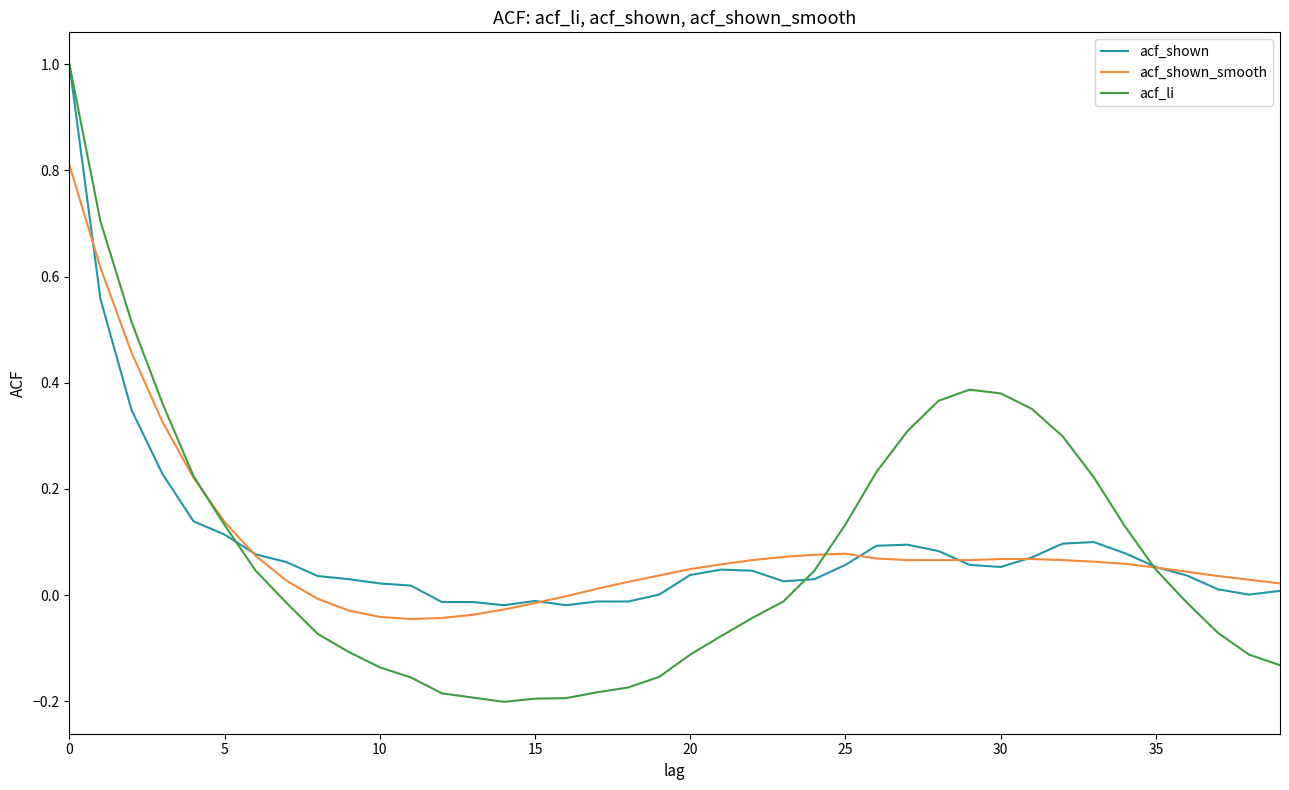

Which series has the largest range (max minus min)?

acf_li